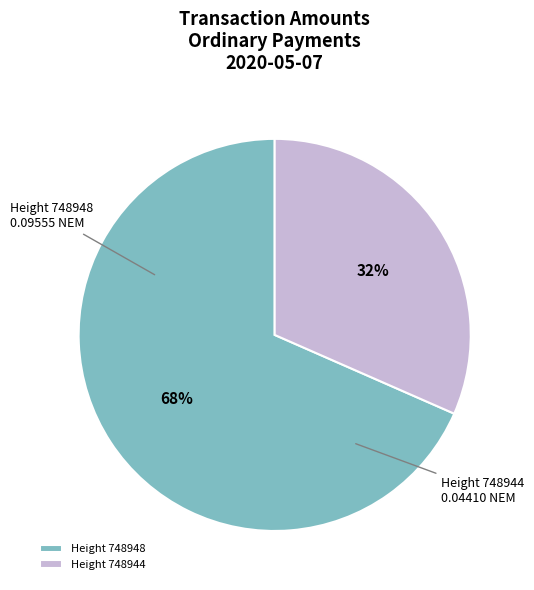

What is the largest slice in the pie chart?

Height 748948